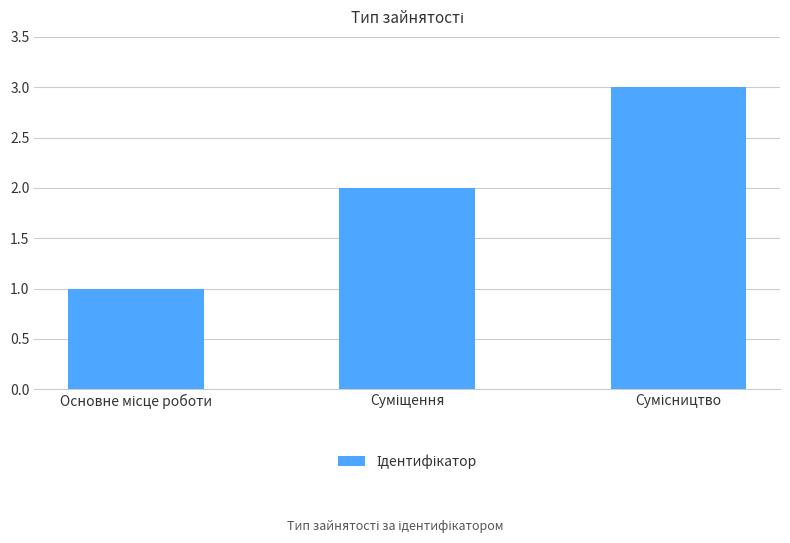

What is the greatest value displayed?

3